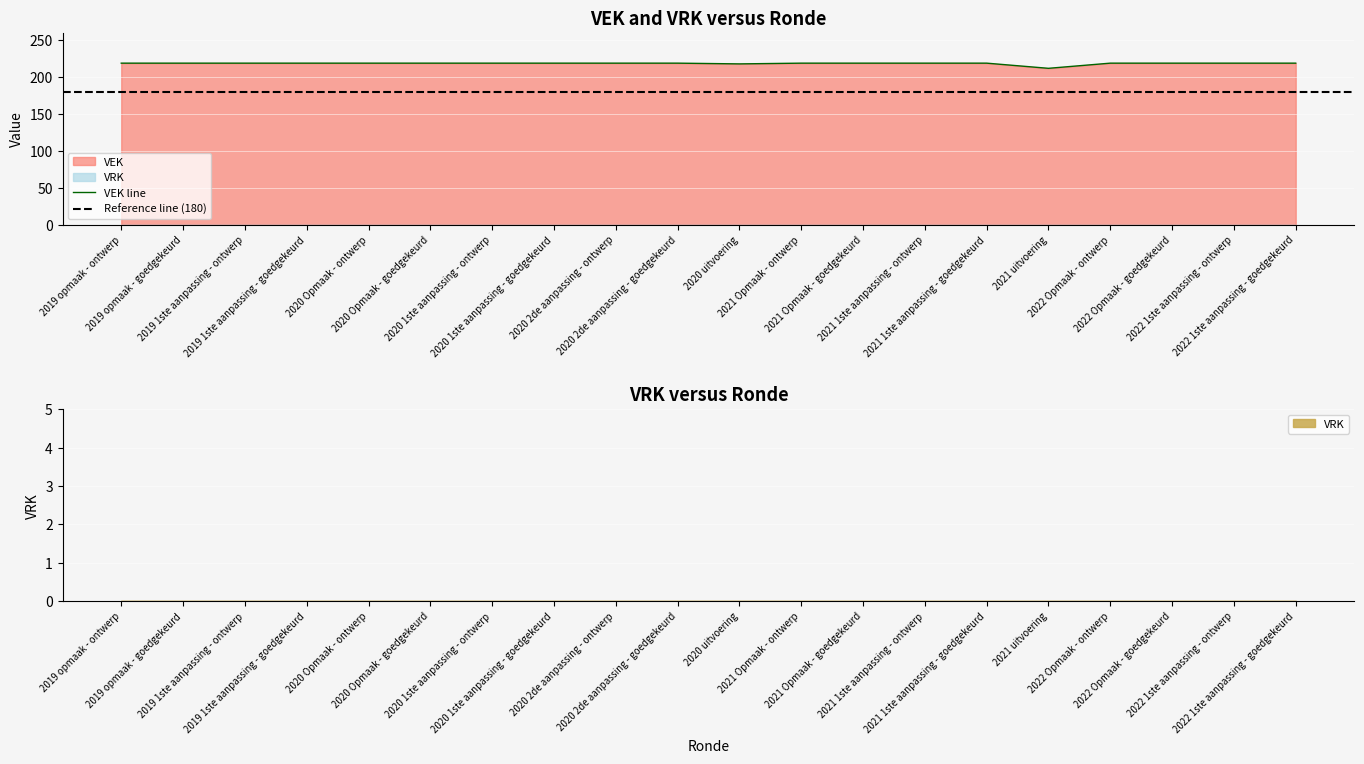

The value at 2021 1ste aanpassing - ontwerp is 219. True or false?

True